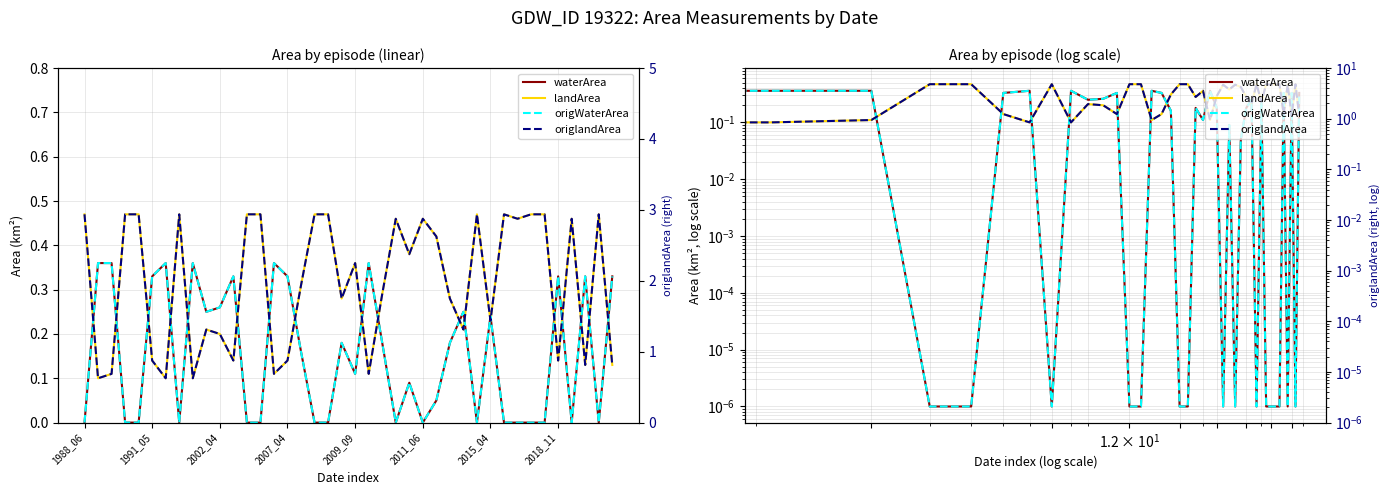

True or false: landArea has a value of 0.1 at 2002_04.

False